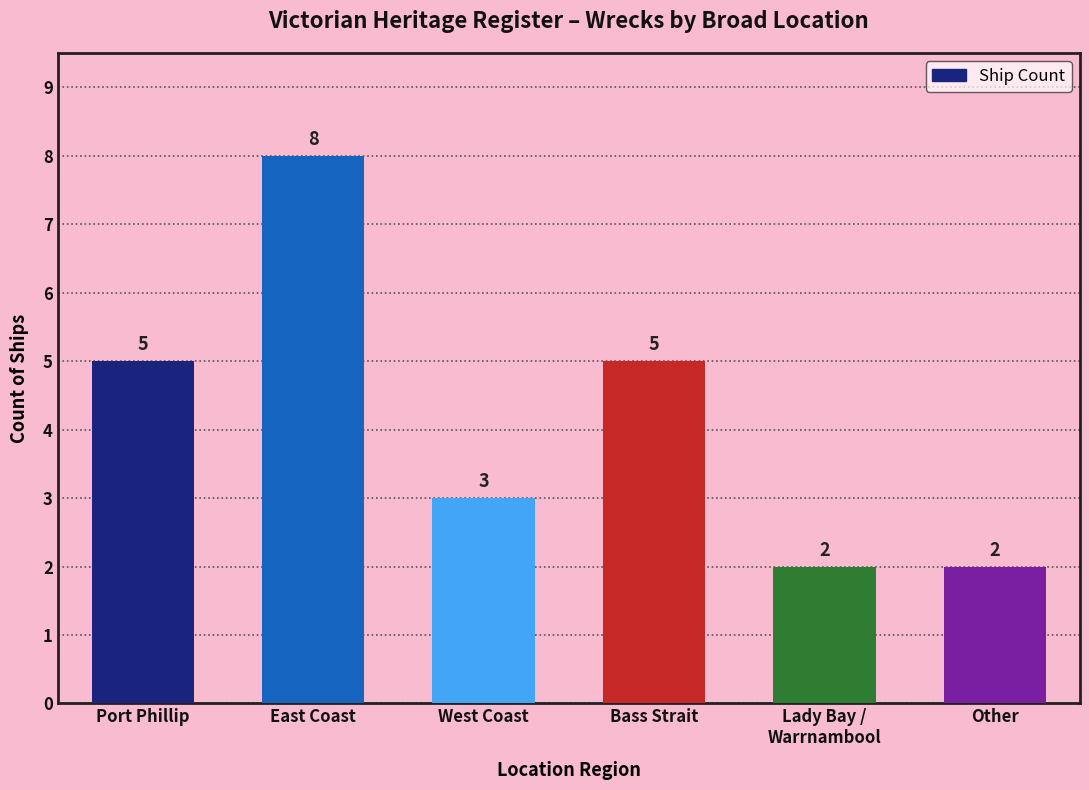

Are the bars grouped side by side (vs. stacked)?

No